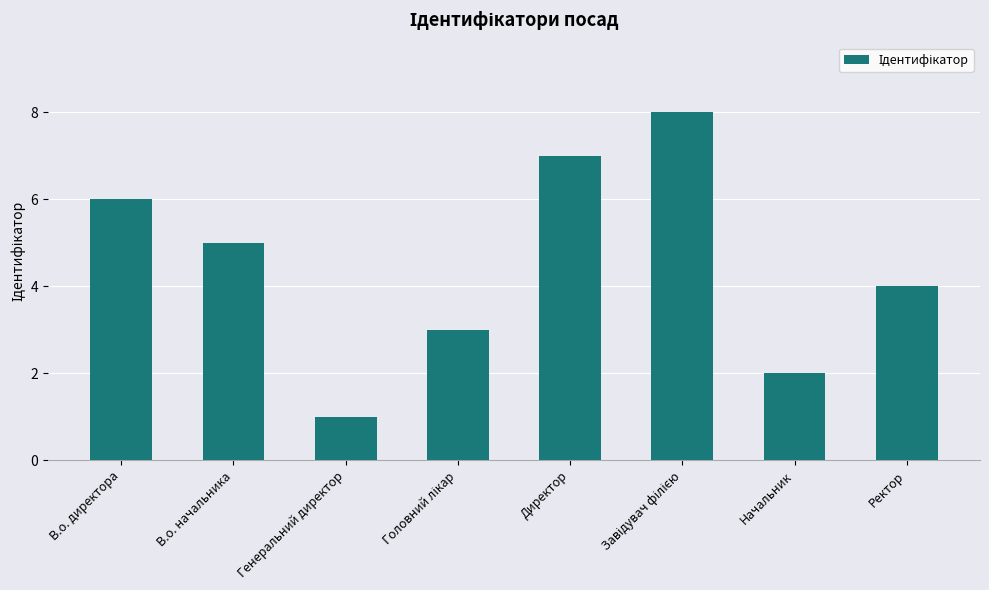

What is the difference between the second highest and minimum values?

6